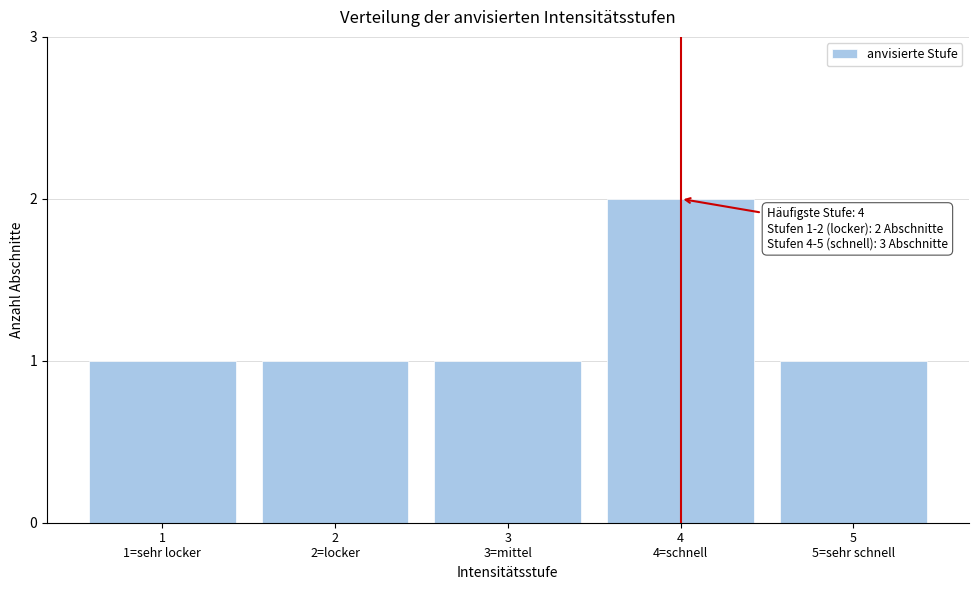

Reading left to right, what are all the values shown in this chart?

1	1	1	2	1